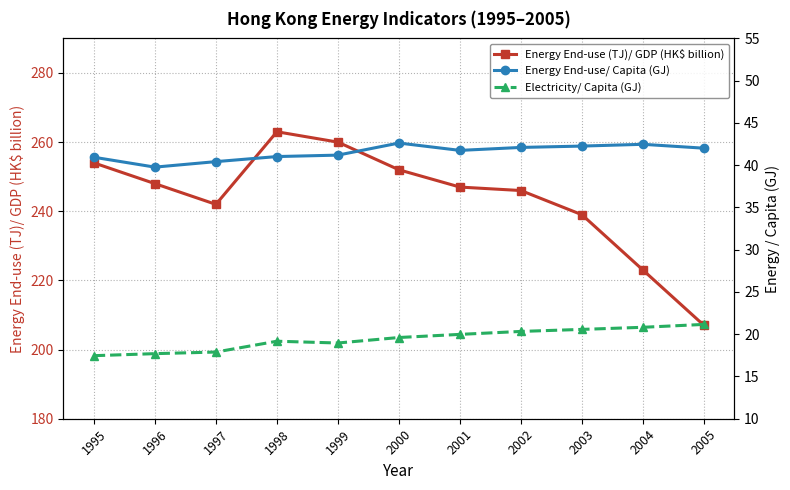

Which series has the largest total across all categories?

Energy End-use (TJ)/ GDP (HK$ billion)